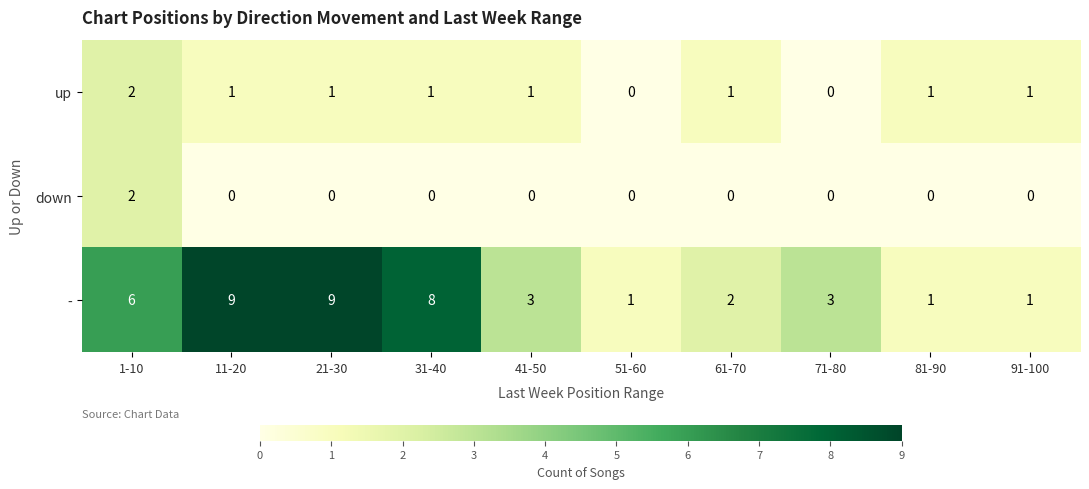

Reading left to right, list all the values displayed in this chart.

up: 1-10=2	11-20=1	21-30=1	31-40=1	41-50=1	51-60=0	61-70=1	71-80=0	81-90=1	91-100=1
down: 1-10=2	11-20=0	21-30=0	31-40=0	41-50=0	51-60=0	61-70=0	71-80=0	81-90=0	91-100=0
-: 1-10=6	11-20=9	21-30=9	31-40=8	41-50=3	51-60=1	61-70=2	71-80=3	81-90=1	91-100=1